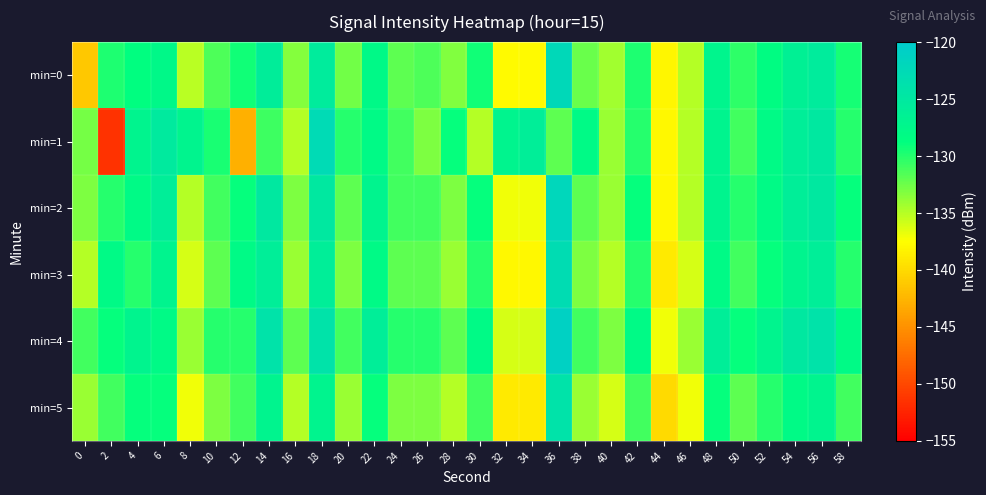

Between 40 and 36, which is larger?

36